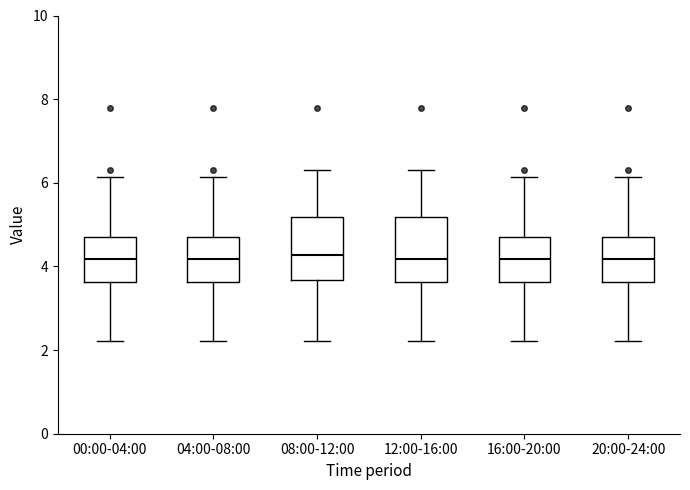

Where does the upper whisker of the box for 00:00-04:00 end on the y-axis? The values are not printed on the chart, so give them approximately, as read against the axis.

6.2